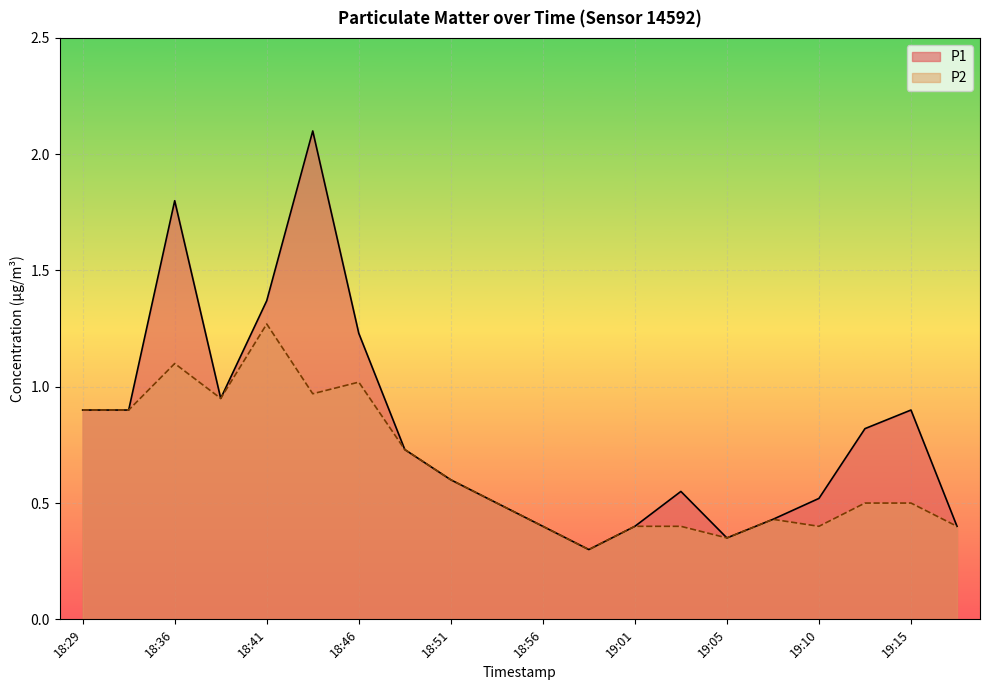

Between 19:03 and 19:13, which series saw the biggest shift?

P1